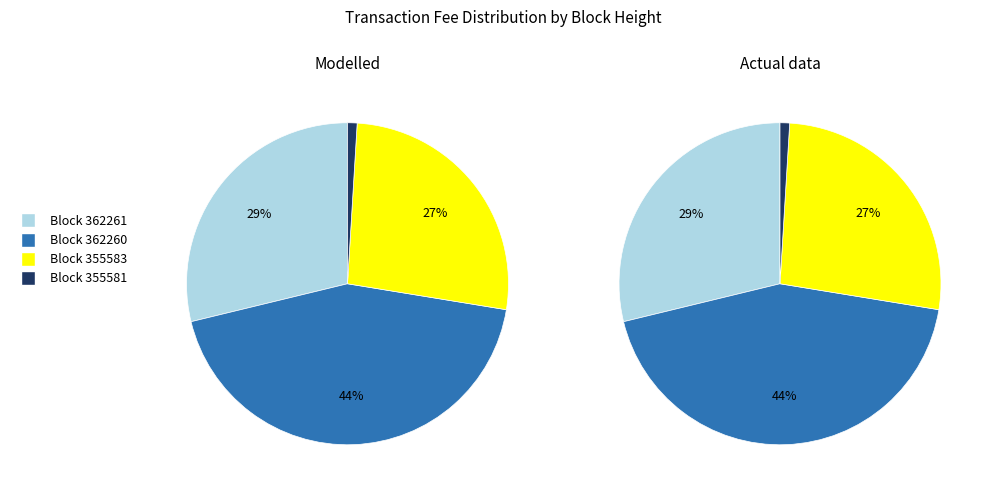

To the nearest percent, what portion does 362261 represent?

29%